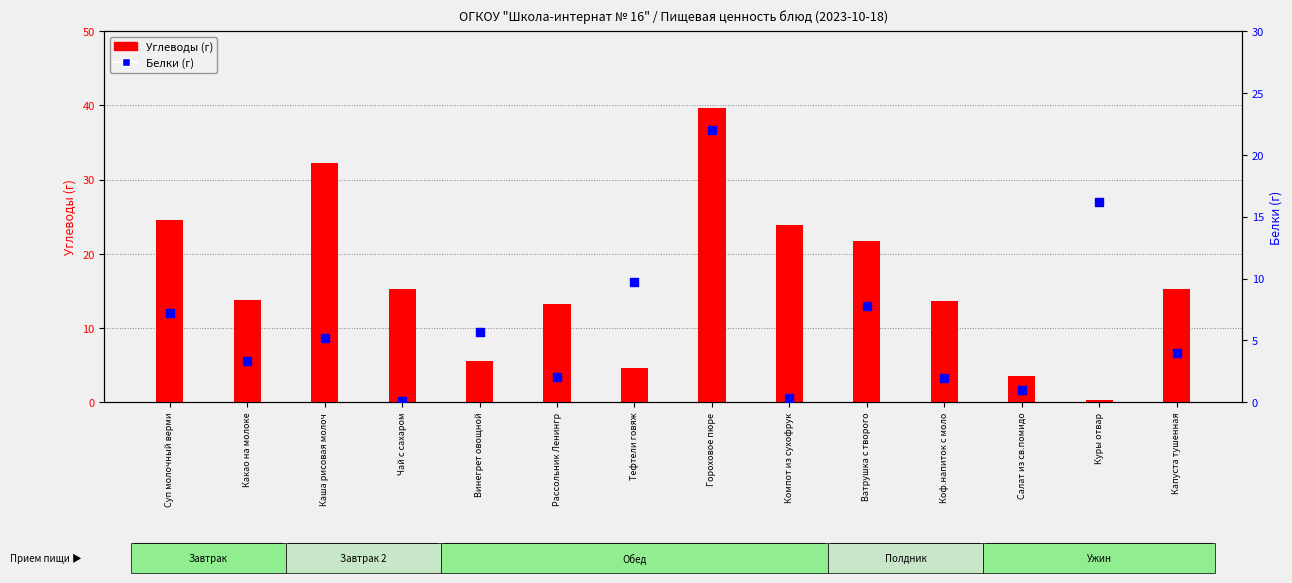

At which category is the sum across all series the highest?

Гороховое пюре